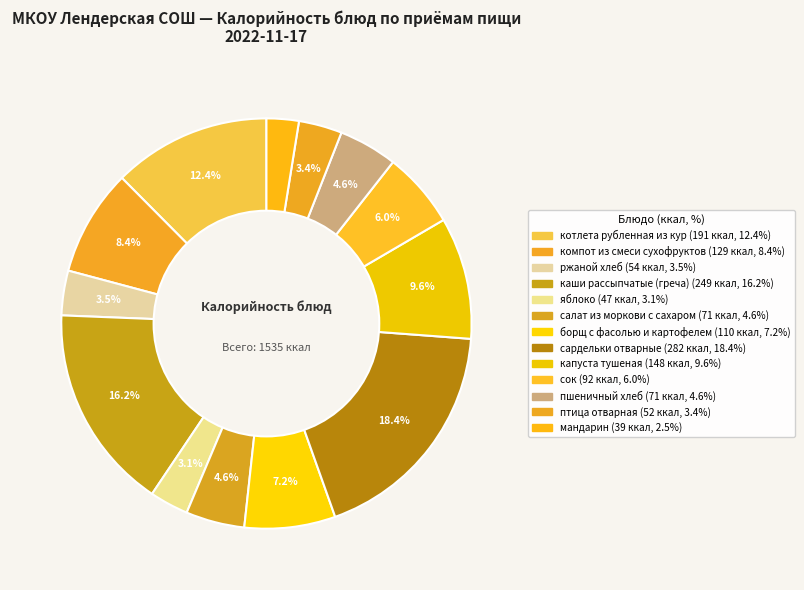

What is the largest slice in the pie chart?

сардельки отварные